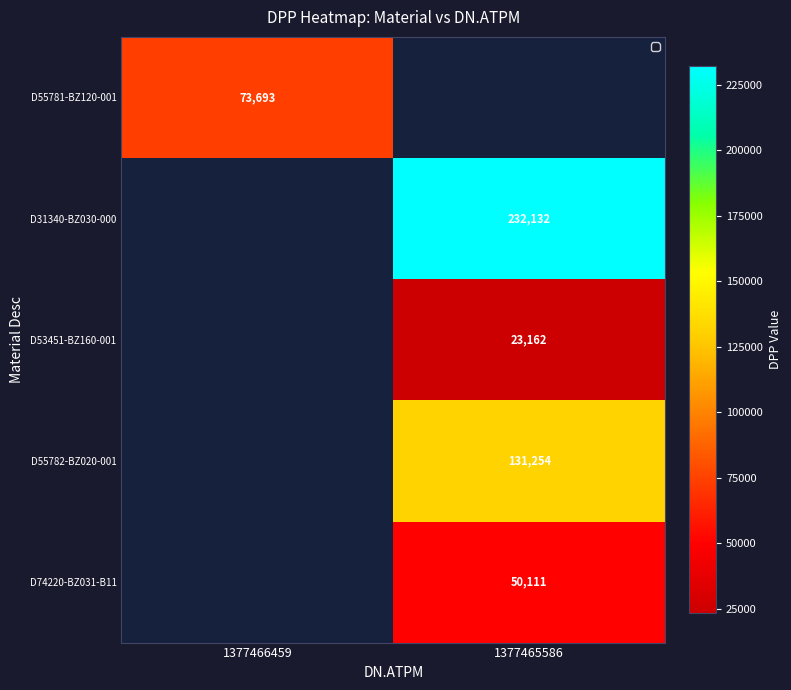

The D74220-BZ031-B11 series shows 32600 at 1377465586. True or false?

False